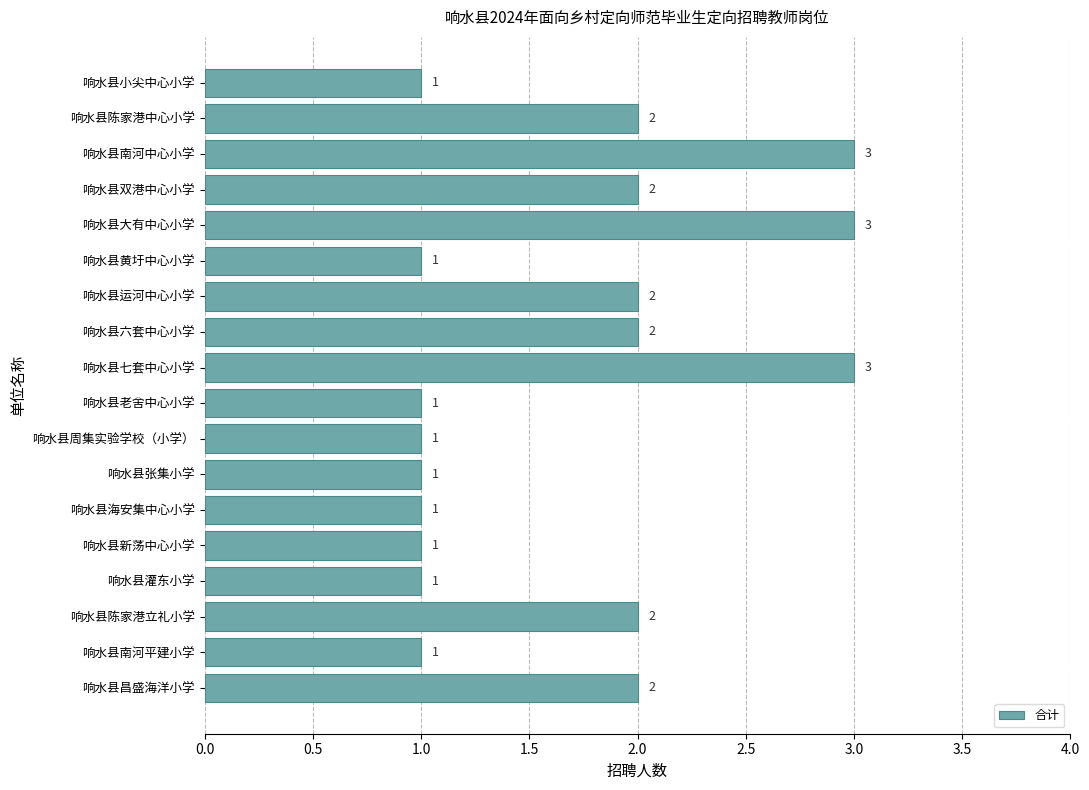

What is the average value?

2